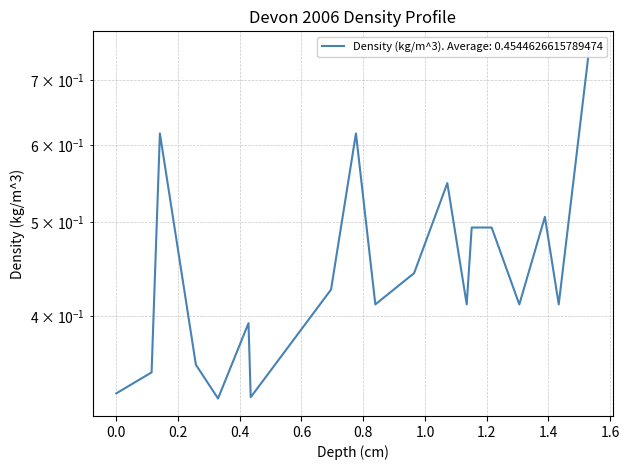

What is the maximum value shown in the chart?

0.8